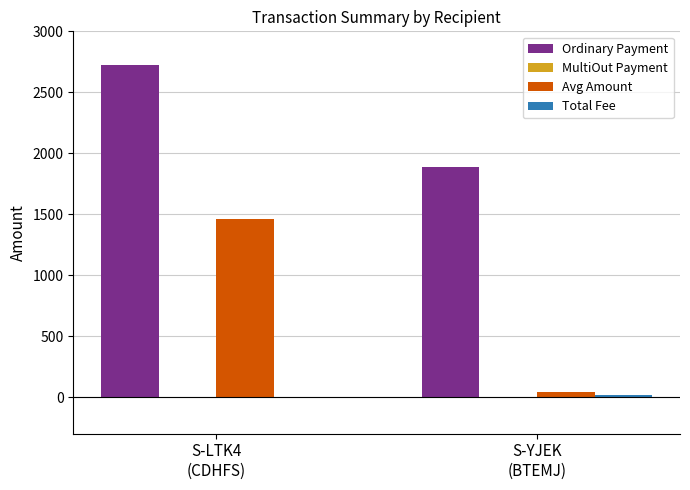

Which series has the largest total across all categories?

Ordinary Payment